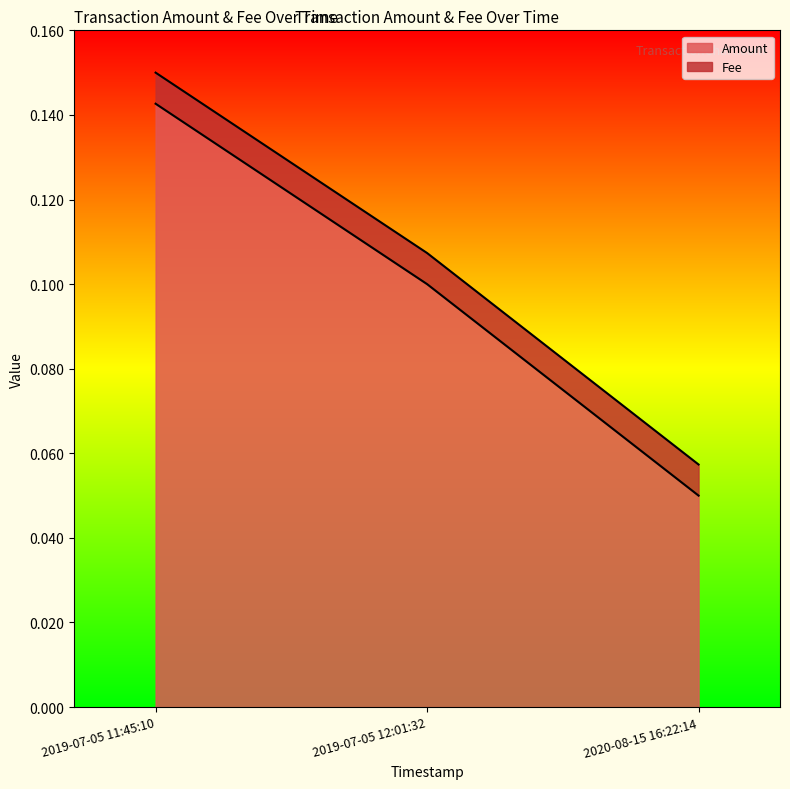

Rank the categories by value from lowest to highest.

2020-08-15 16:22:14, 2019-07-05 12:01:32, 2019-07-05 11:45:10